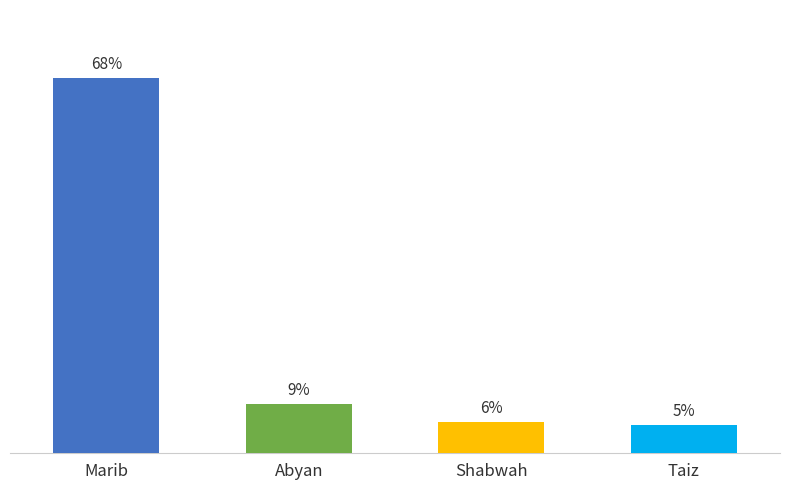

What is the change in value from Marib to Taiz?

-2975